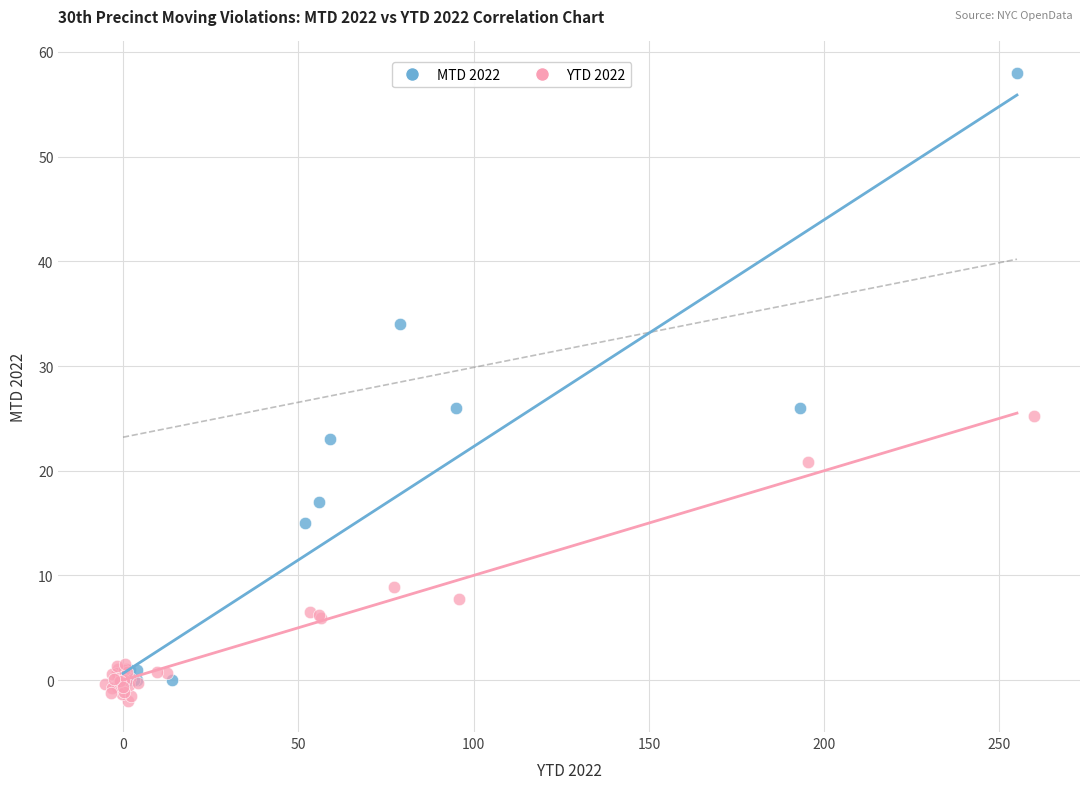

Which series has the largest Y range (max minus min)?

MTD 2022